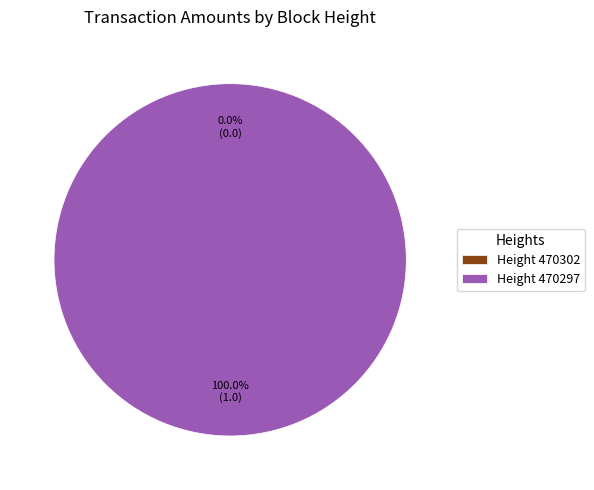

Rank the categories by value from highest to lowest.

470297, 470302